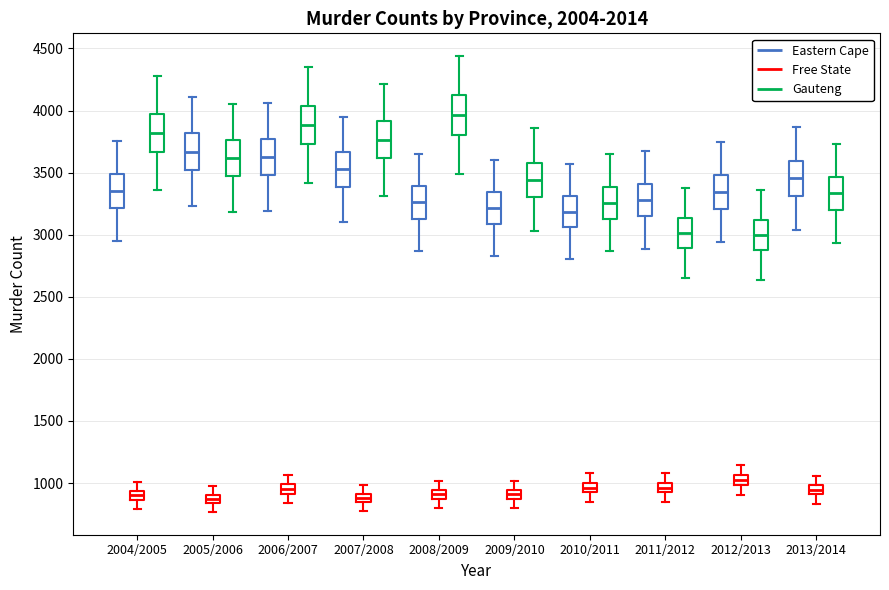

Where does the lower whisker of the box for 2010/2011 (Eastern Cape) end on the y-axis? The values are not printed on the chart, so give them approximately, as read against the axis.

2800